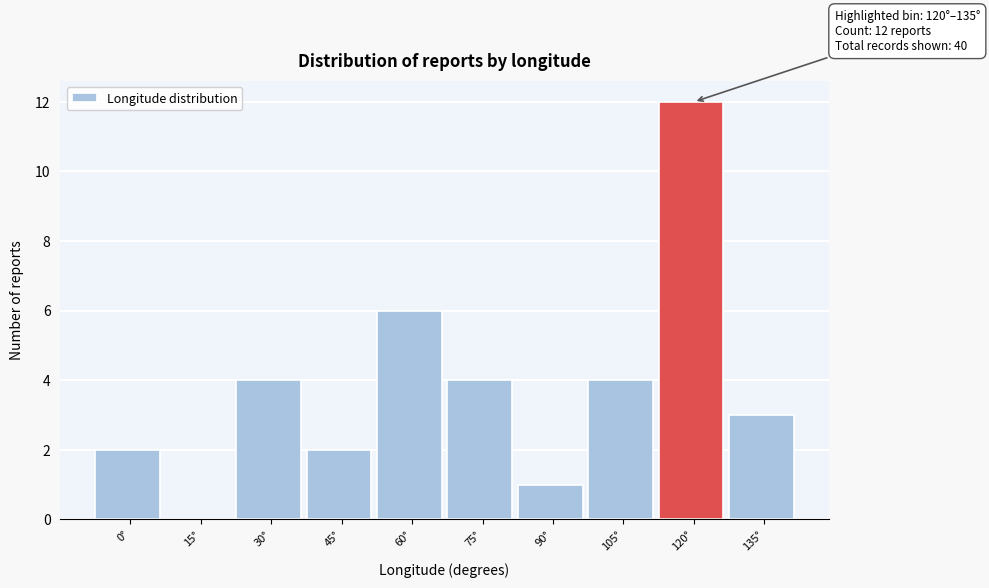

Reading left to right, transcribe all the data shown in this chart.

0°=2	15°=0	30°=4	45°=2	60°=6	75°=4	90°=1	105°=4	120°=12	135°=3